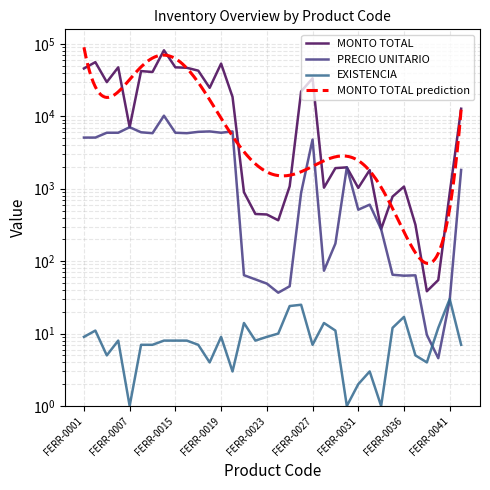

True or false: MONTO TOTAL has a value of 29.6 at FERR-0040.

False